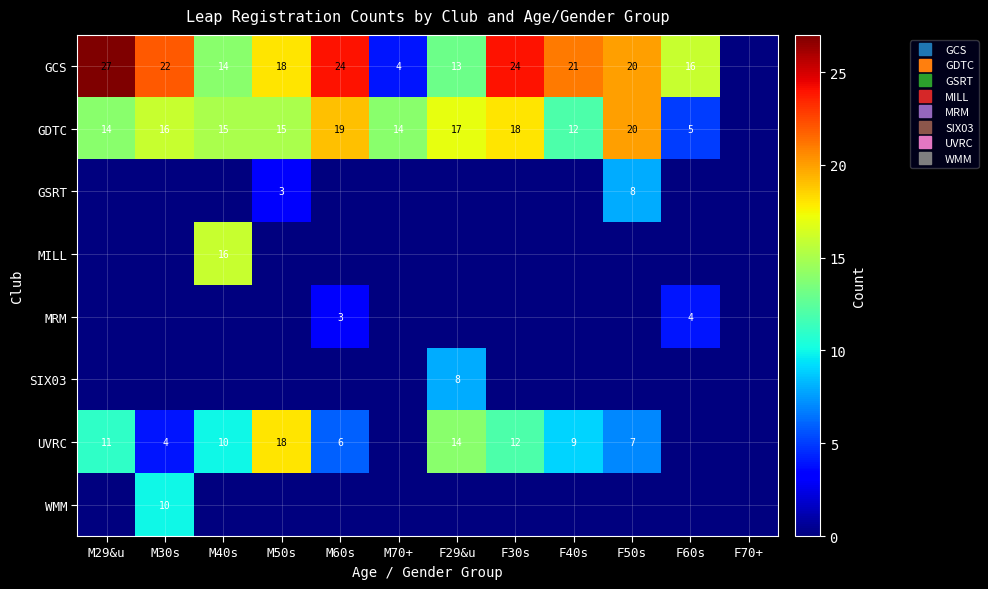

How many data points in MILL are above 0?

1